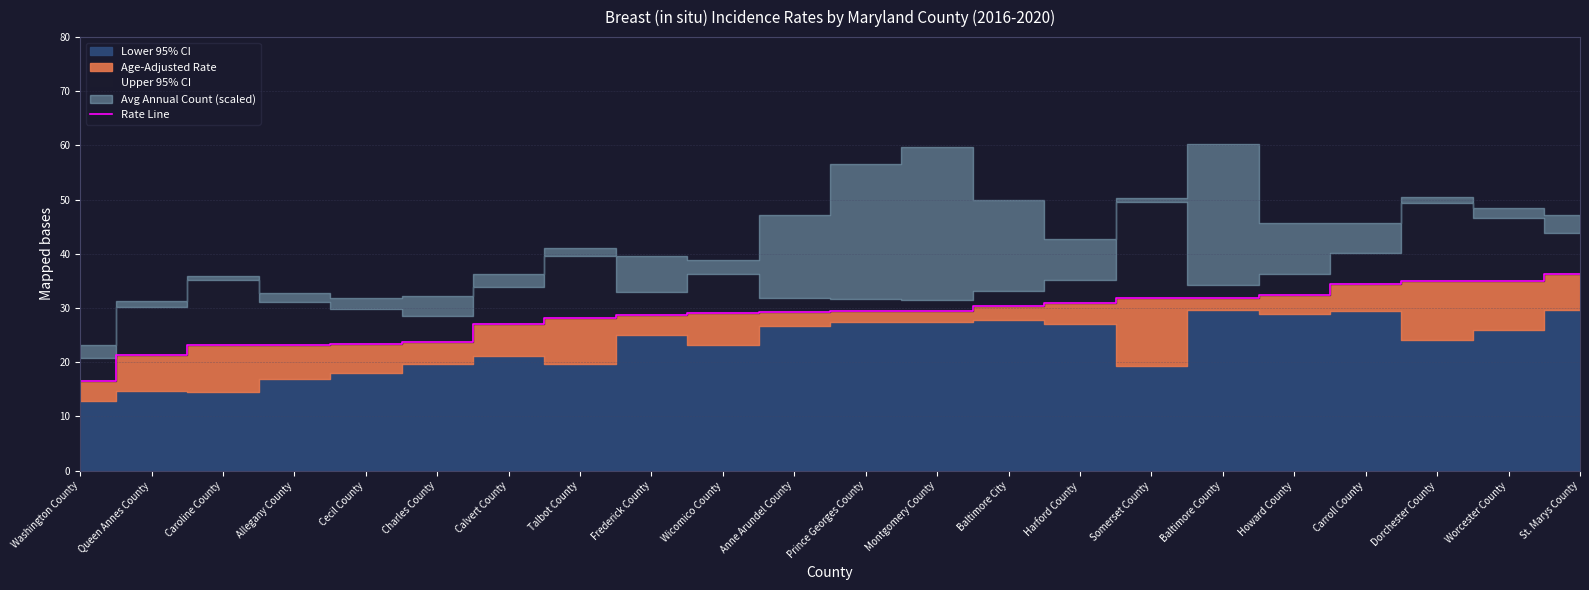

Reading left to right, list all the values displayed in this chart.

Washington County=16.5	Queen Annes County=21.3	Caroline County=23.1	Allegany County=23.2	Cecil County=23.4	Charles County=23.8	Calvert County=27.0	Talbot County=28.2	Frederick County=28.8	Wicomico County=29.1	Anne Arundel County=29.2	Prince Georges County=29.4	Montgomery County=29.4	Baltimore City=30.4	Harford County=31.0	Somerset County=31.8	Baltimore County=31.9	Howard County=32.4	Carroll County=34.4	Dorchester County=35.0	Worcester County=35.0	St. Marys County=36.2